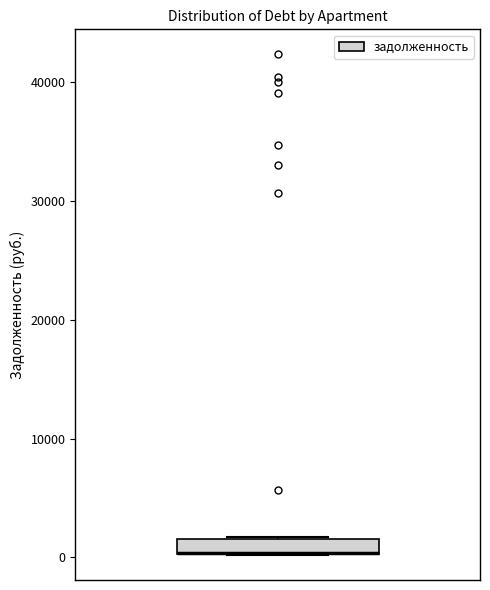

Where is the lower edge of the box on the y-axis? The values are not printed on the chart, so give them approximately, as read against the axis.

0